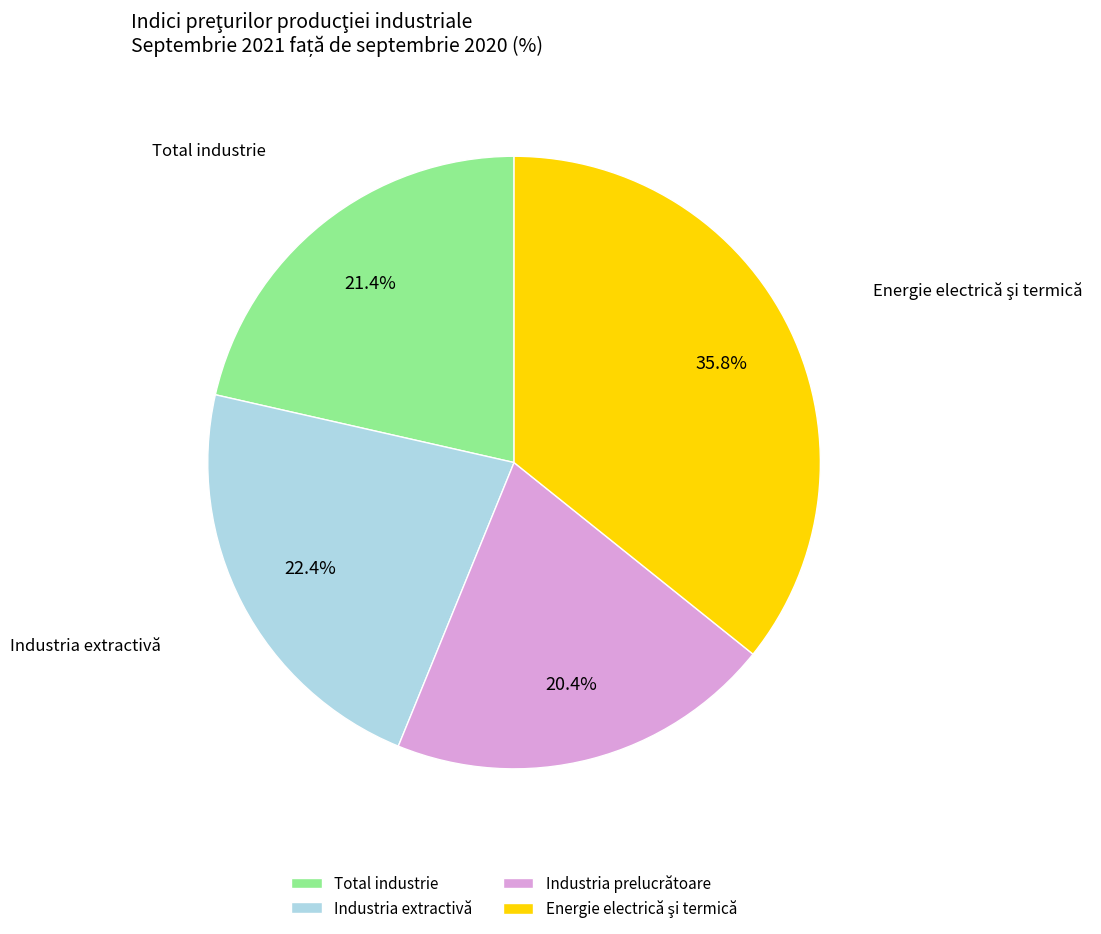

To the nearest percent, what is the difference between the largest and smallest slice percentages?

15%